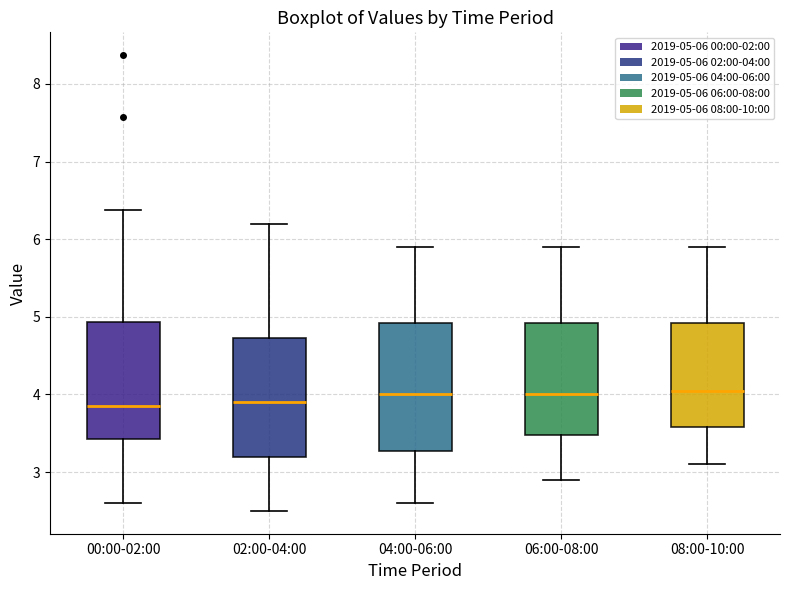

Reading left to right, read every box against the y-axis: the position of its median line, the range the box covers, and the ends of its whiskers. The values are not printed on the chart, so give them approximately, as read against the axis.

00:00-02:00: median 3.9, box 3.4 to 4.9, whiskers 2.6 to 6.4
02:00-04:00: median 3.9, box 3.2 to 4.7, whiskers 2.5 to 6.2
04:00-06:00: median 4.0, box 3.3 to 4.9, whiskers 2.6 to 5.9
06:00-08:00: median 4.0, box 3.5 to 4.9, whiskers 2.9 to 5.9
08:00-10:00: median 4.1, box 3.6 to 4.9, whiskers 3.1 to 5.9